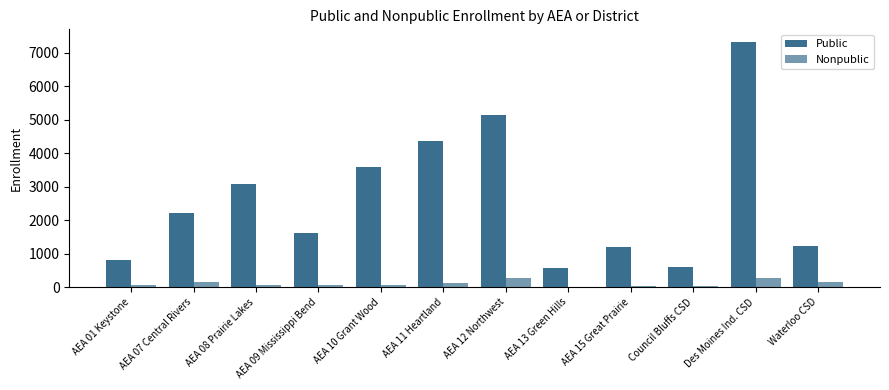

How many groups of bars are there?

12